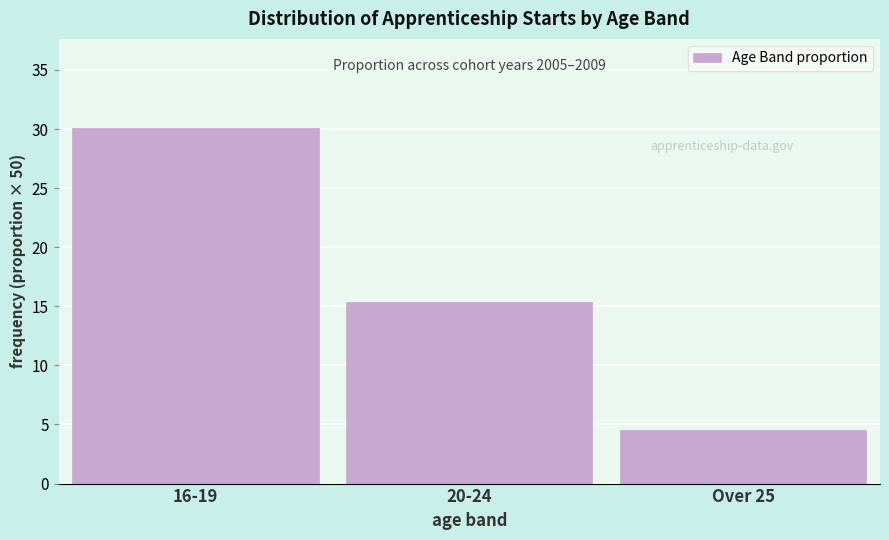

Reading left to right, what are all the values shown in this chart?

16-19=30.1	20-24=15.4	Over 25=4.5